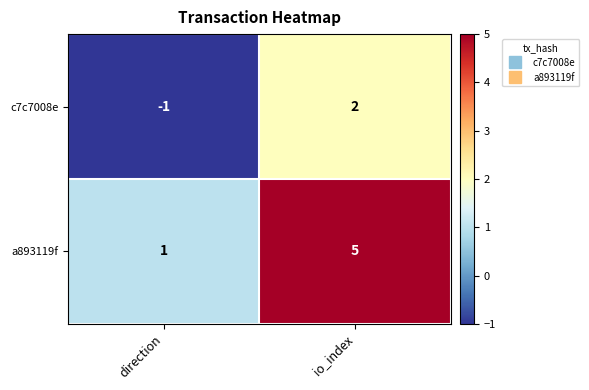

Which series has the largest range (max minus min)?

a893119f